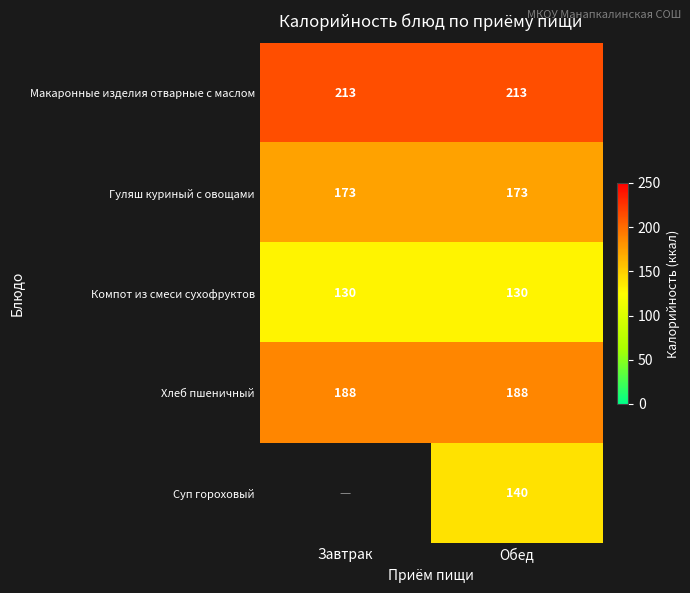

At how many categories does at least one series exceed 170?

2